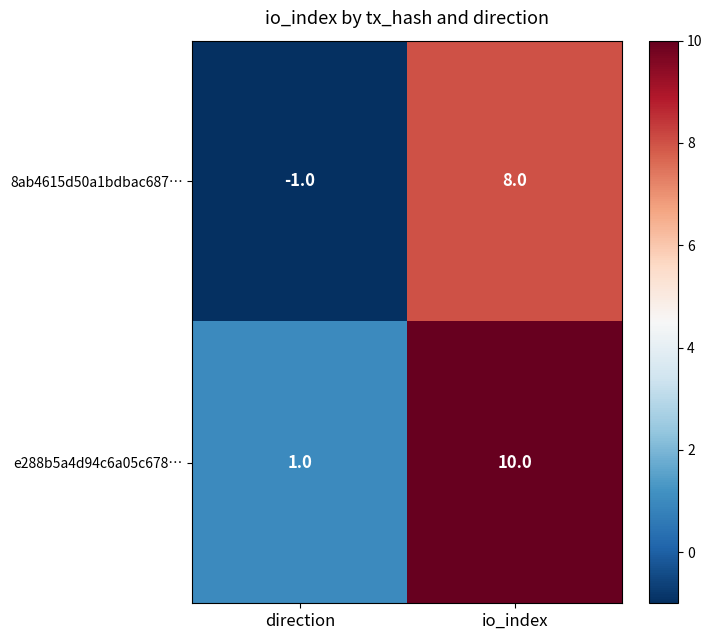

The value of e288b5a4d94c6a05c678… at io_index is 4. True or false?

False